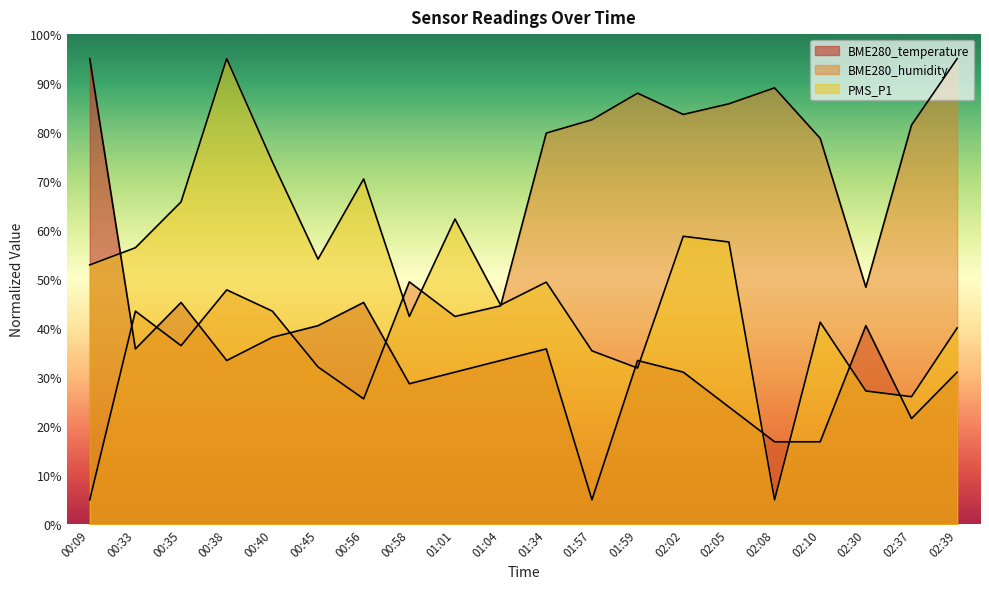

Does the chart have visible grid lines?

No